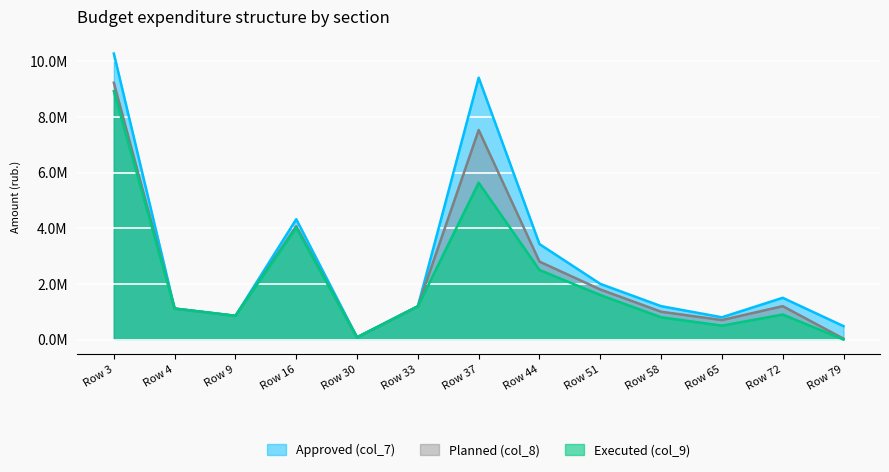

What is the difference between the highest and lowest values at Row 16?

304923.2